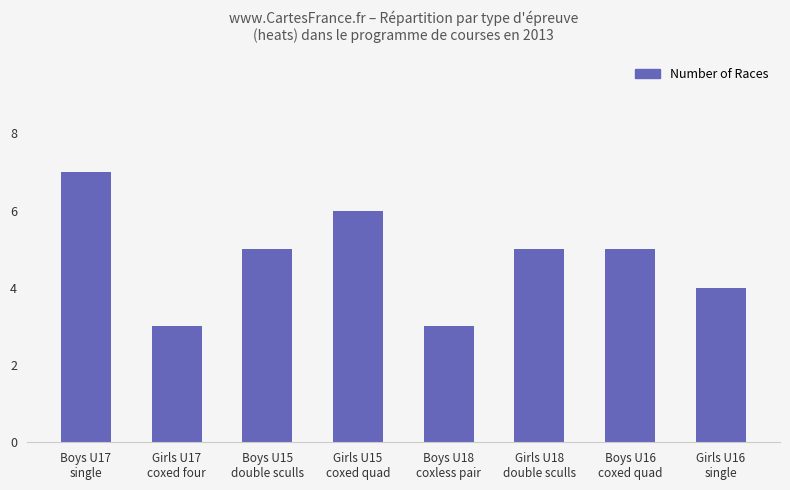

Reading left to right, what are all the values shown in this chart?

Boys U17
single=7	Girls U17
coxed four=3	Boys U15
double sculls=5	Girls U15
coxed quad=6	Boys U18
coxless pair=3	Girls U18
double sculls=5	Boys U16
coxed quad=5	Girls U16
single=4